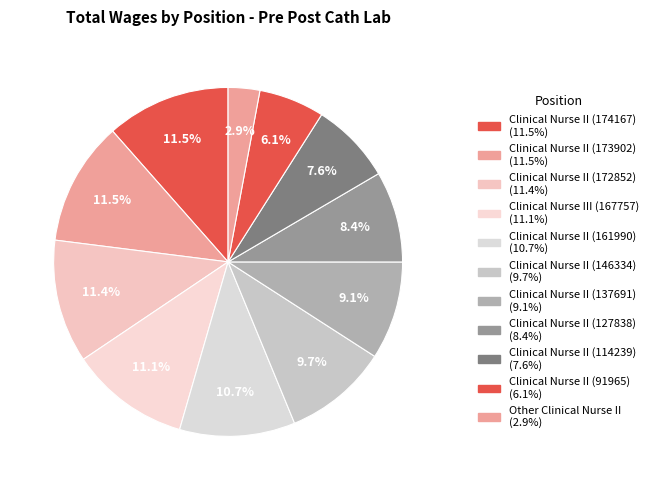

Is there a majority slice in this chart?

No